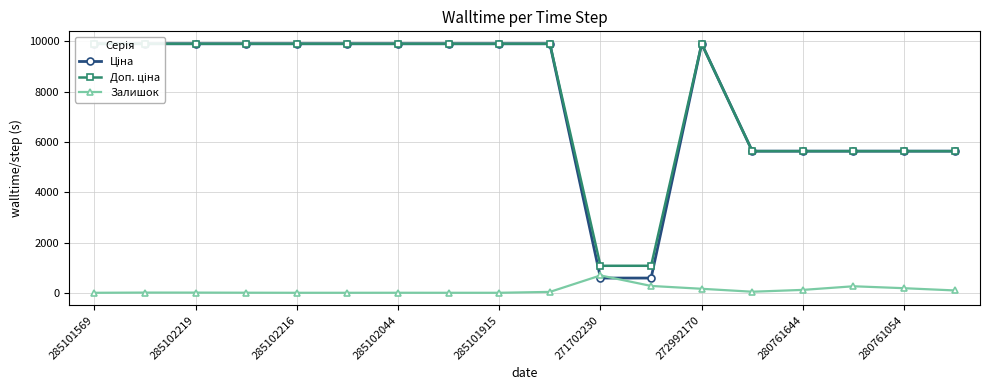

At which label does Залишок reach its peak?

271702230